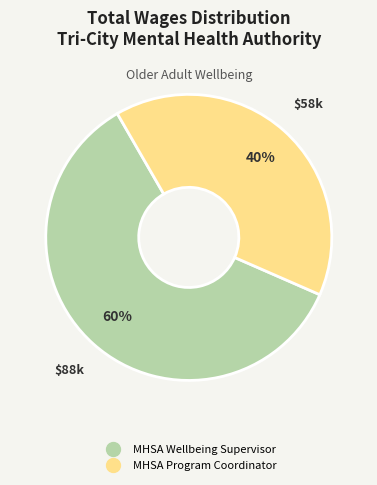

Combined, do MHSA Wellbeing Supervisor and MHSA Program Coordinator account for over 50%?

Yes